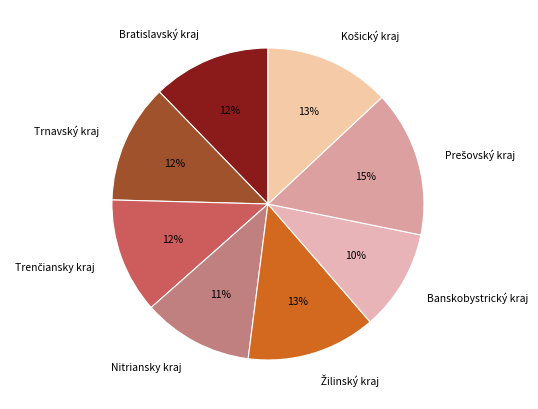

Which category has the smallest portion of the pie?

Banskobystrický kraj